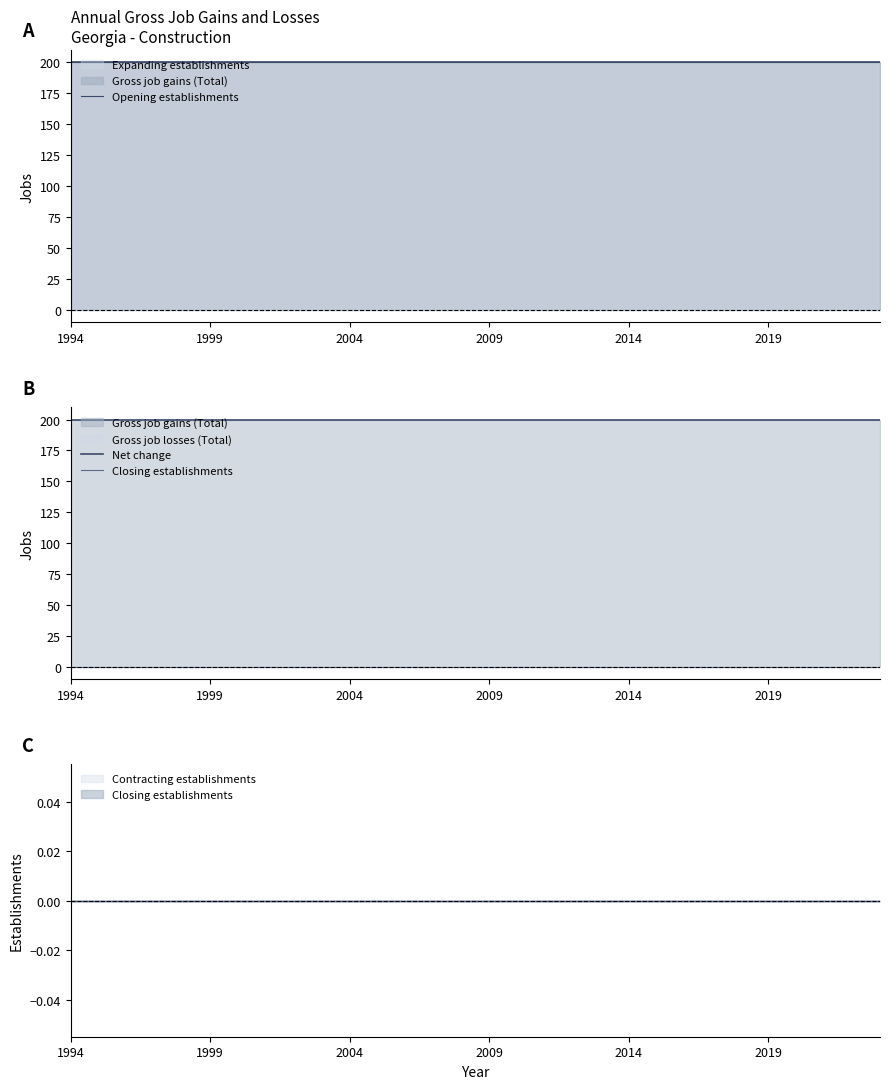

The value of Net change at 28 is 76. True or false?

False